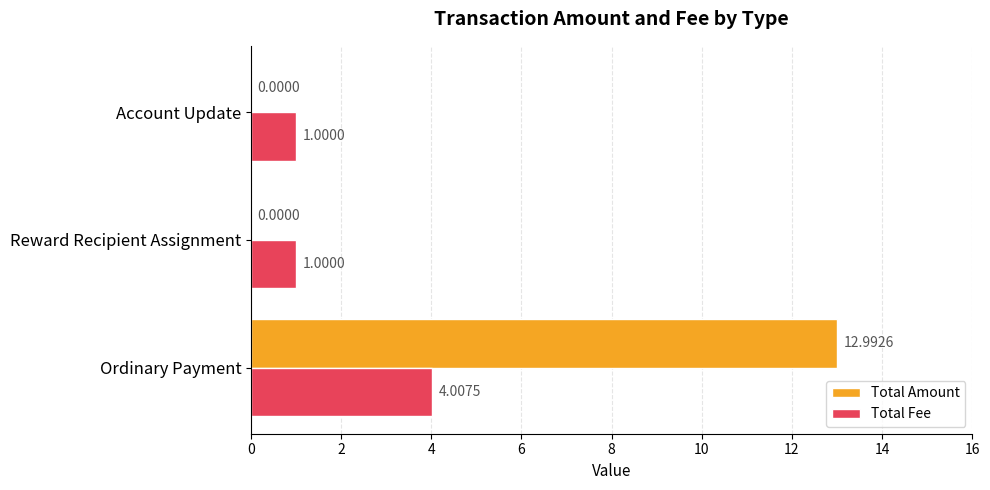

What is the sum of all Total Amount values?

13.0